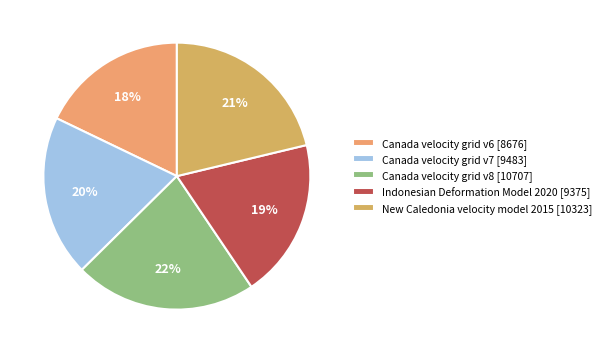

The New Caledonia velocity model 2015 slice represents 29% of the pie. True or false?

False